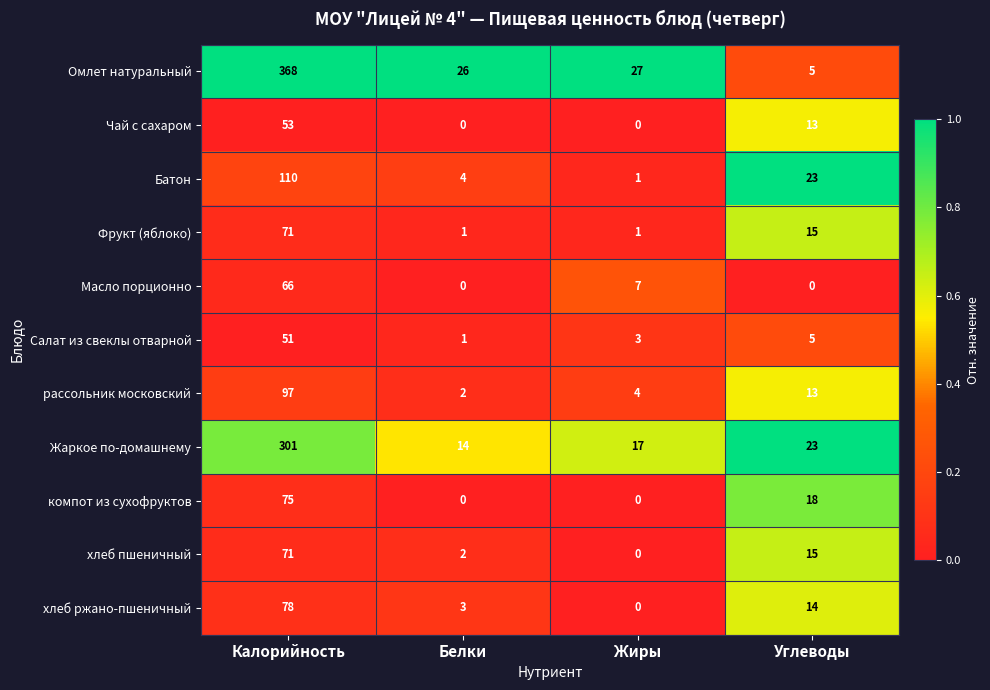

True or false: Масло порционно has a value of 10 at Жиры.

False